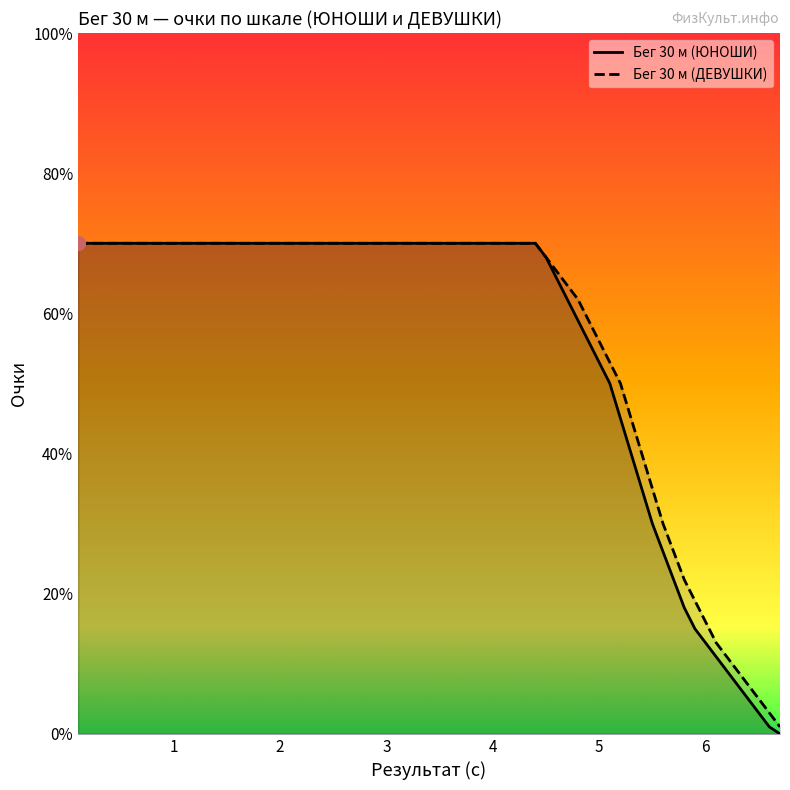

Rank the series by their maximum value, from lowest to highest.

Бег 30 м (ЮНОШИ), Бег 30 м (ДЕВУШКИ)